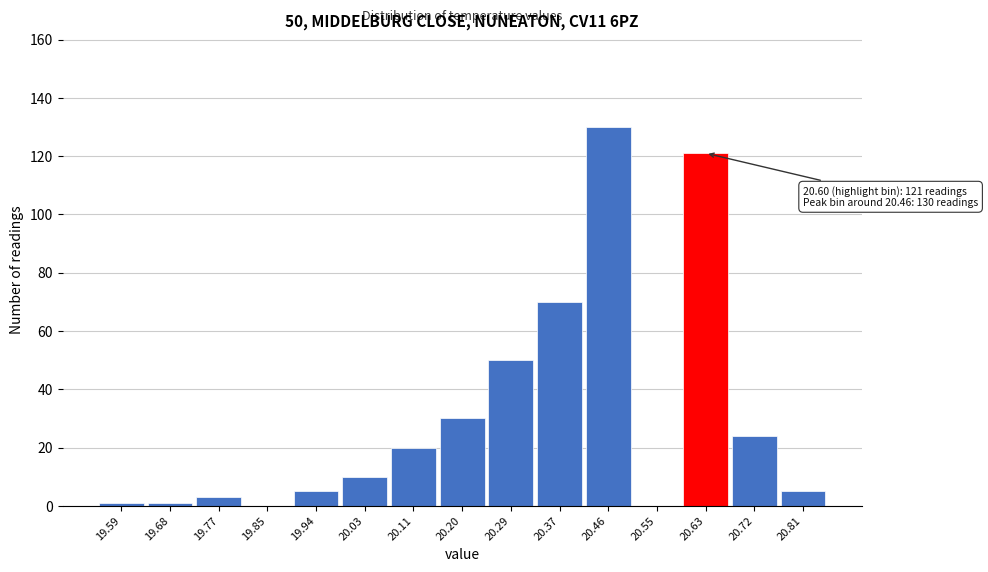

Over which range of the x-axis is the bar tallest?

20.42 to 20.50